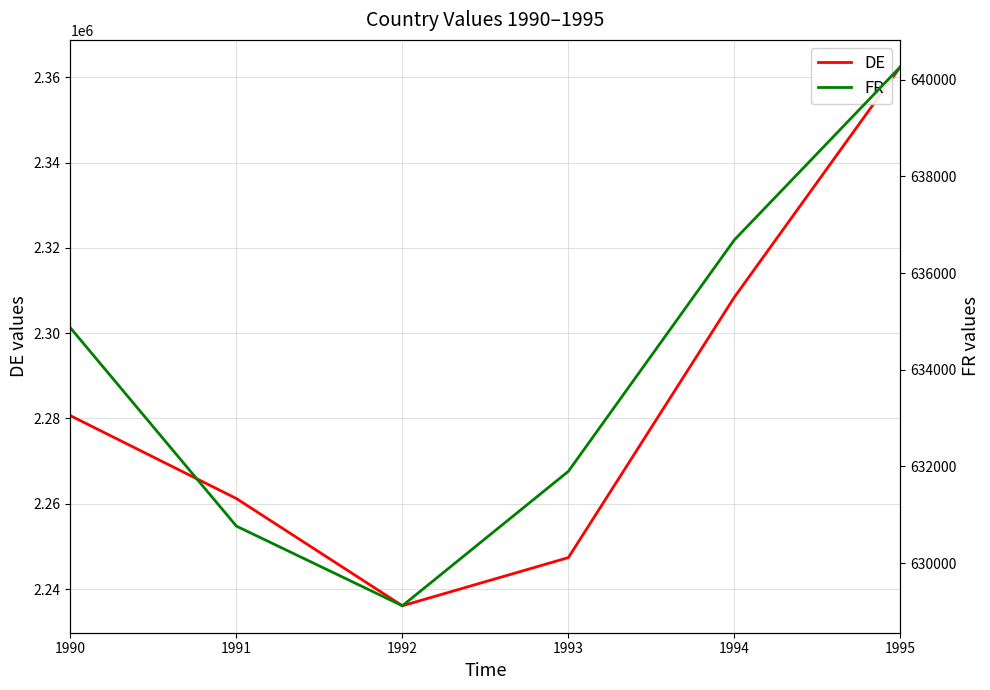

Rank the categories by FR value from lowest to highest.

1992, 1991, 1993, 1990, 1994, 1995